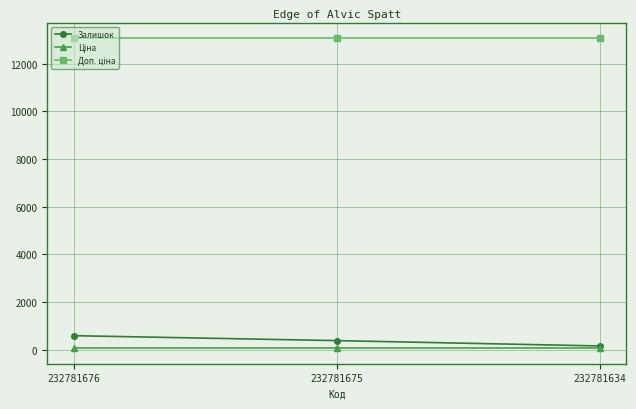

What is the maximum value shown in the chart?

13081.5